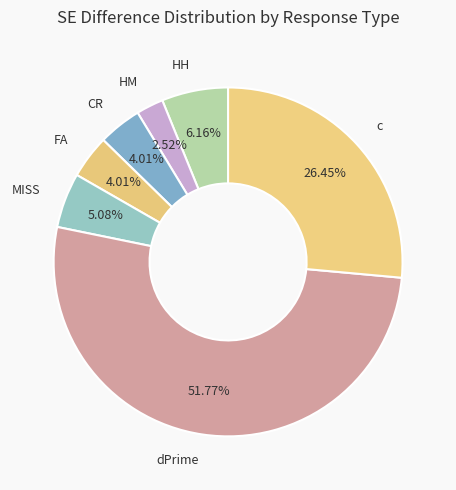

How many slices are in this pie chart?

7